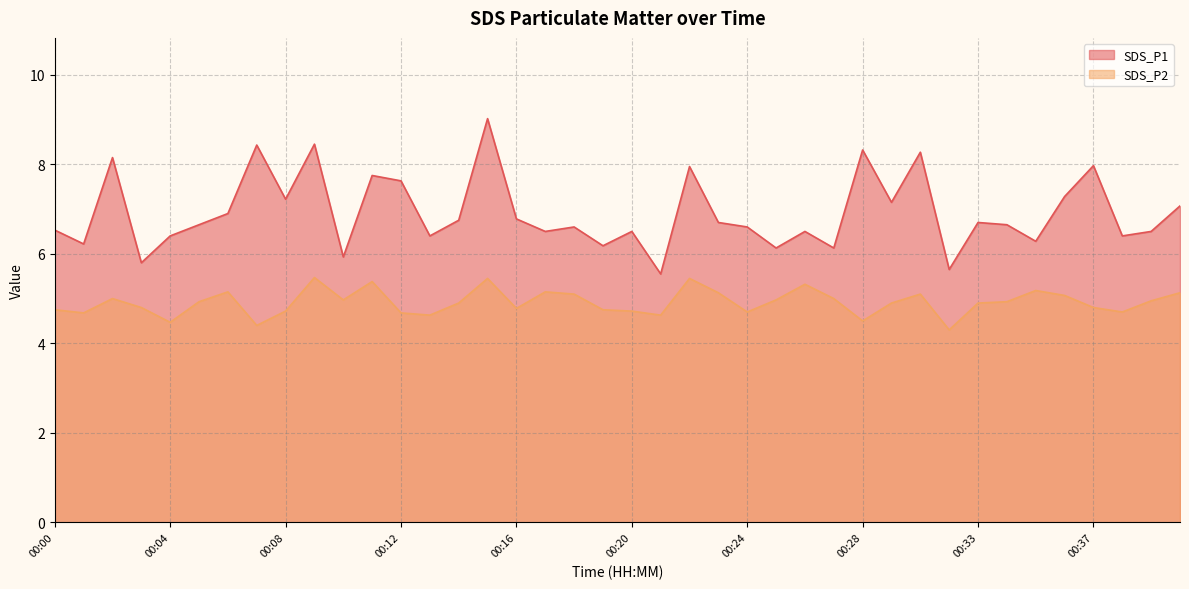

Is it true that SDS_P2 equals 4.3 at 00:32?

True